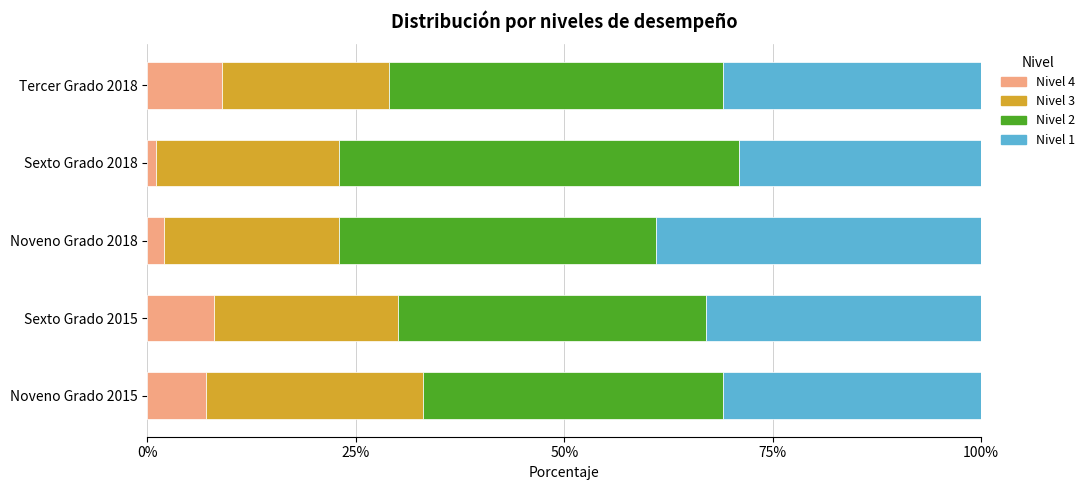

What is the total value across all series at Noveno Grado 2018?

100